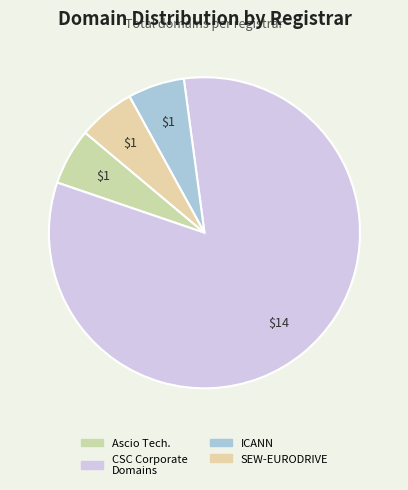

Which category accounts for the majority?

CSC Corporate Domains